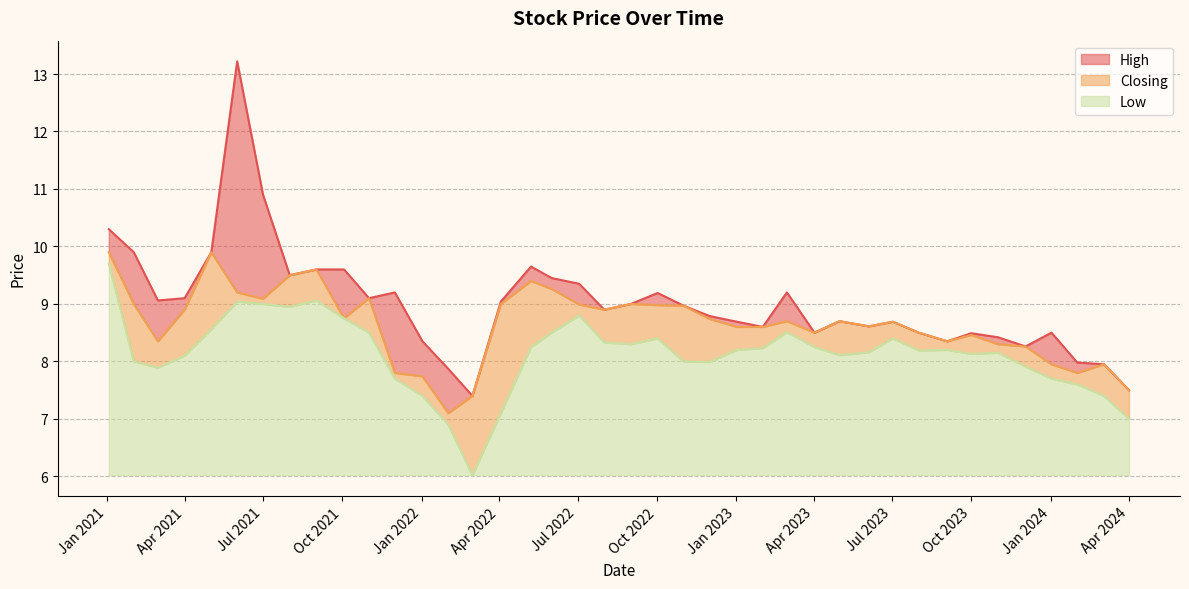

Is the value of Closing at 03/10/2021 greater than the value of High at 01/06/2021?

No